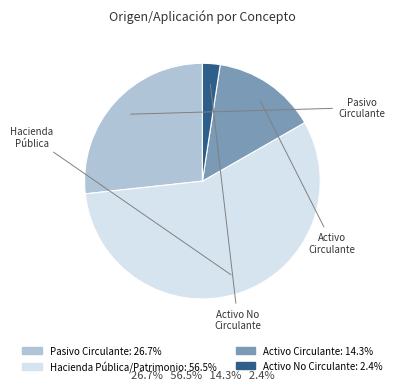

Is there any slice that represents more than half of the pie?

Yes